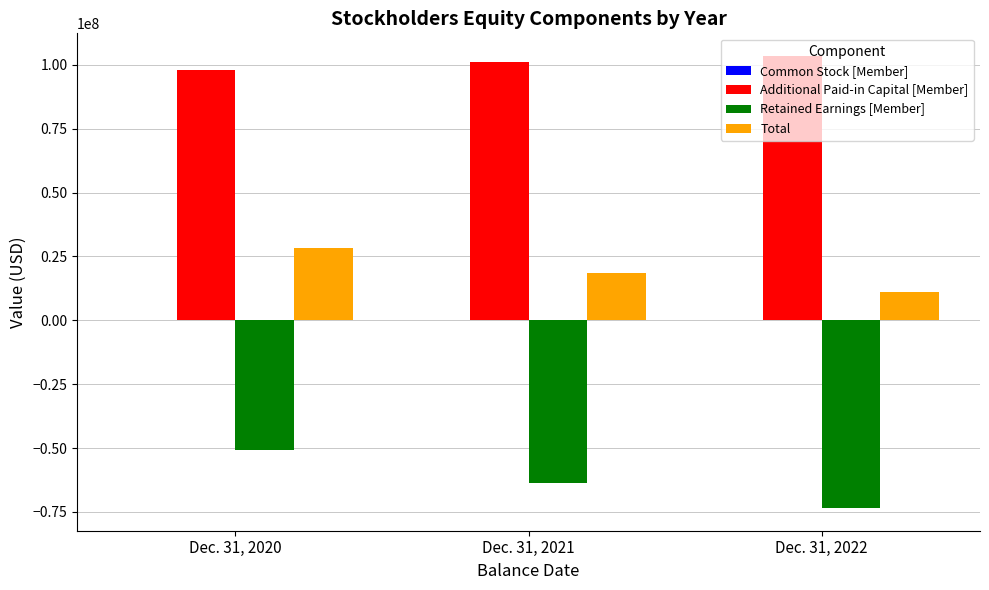

What is the maximum value shown in the chart?

103458697